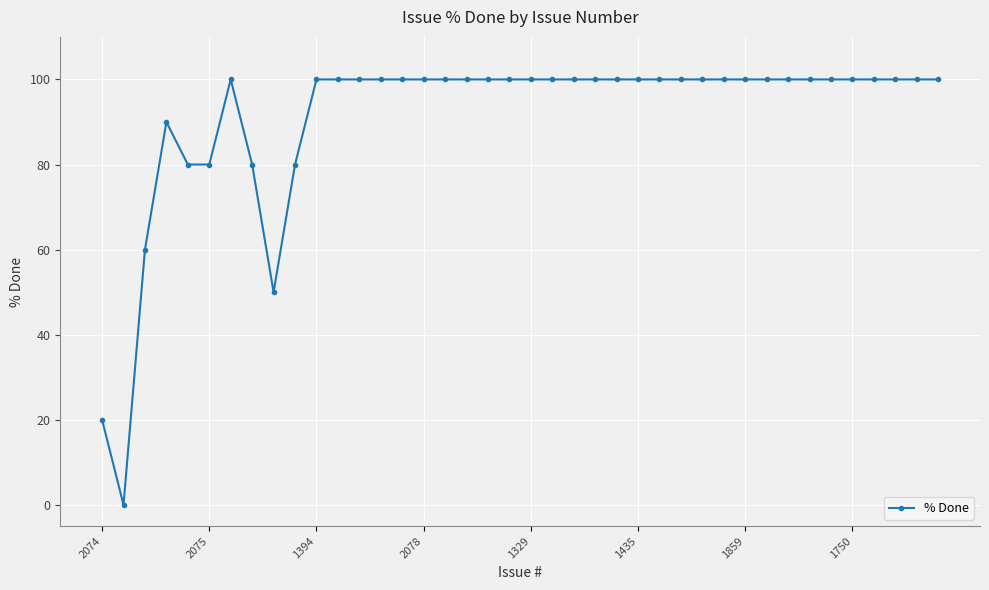

What is the value of the 4th point from the left?

90